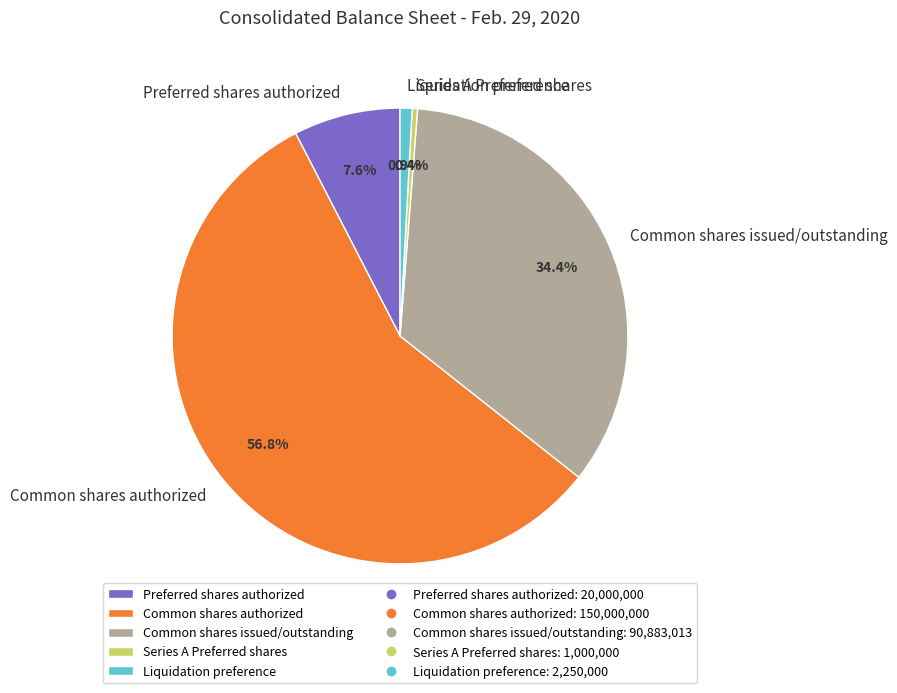

Which has a higher value, Common shares issued/outstanding or Series A Preferred shares?

Common shares issued/outstanding